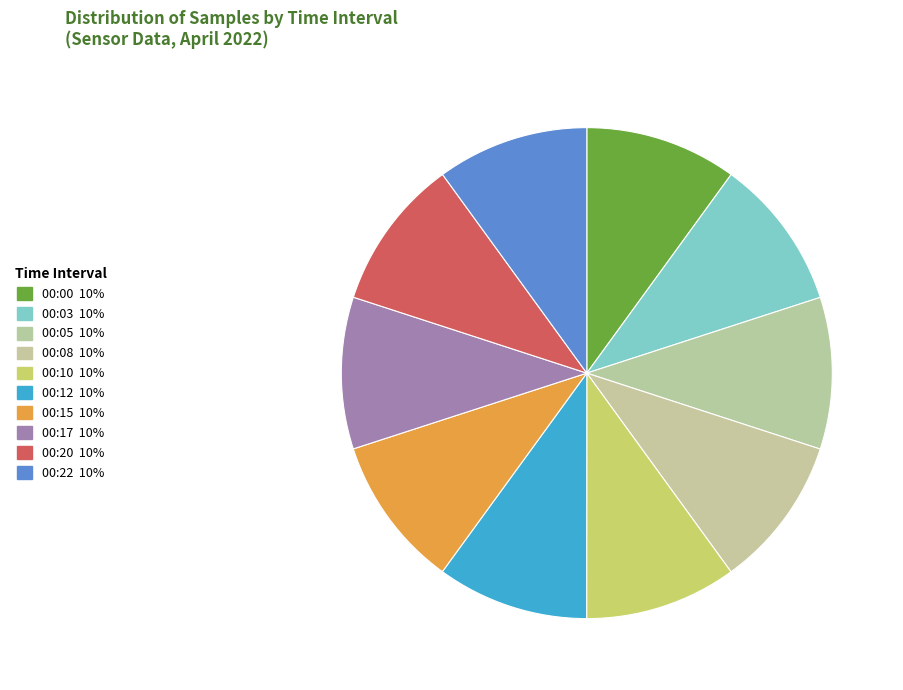

To the nearest percent, what is the average slice percentage?

10%